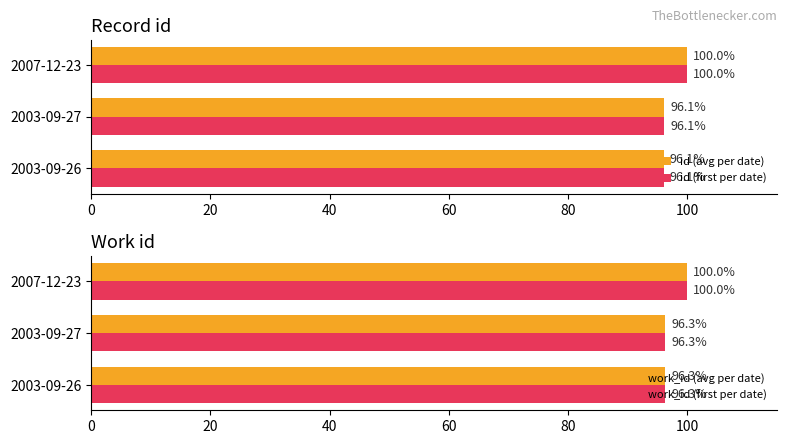

What is the value of the work_id (avg per date) bar at the 2nd from the left?

96.3